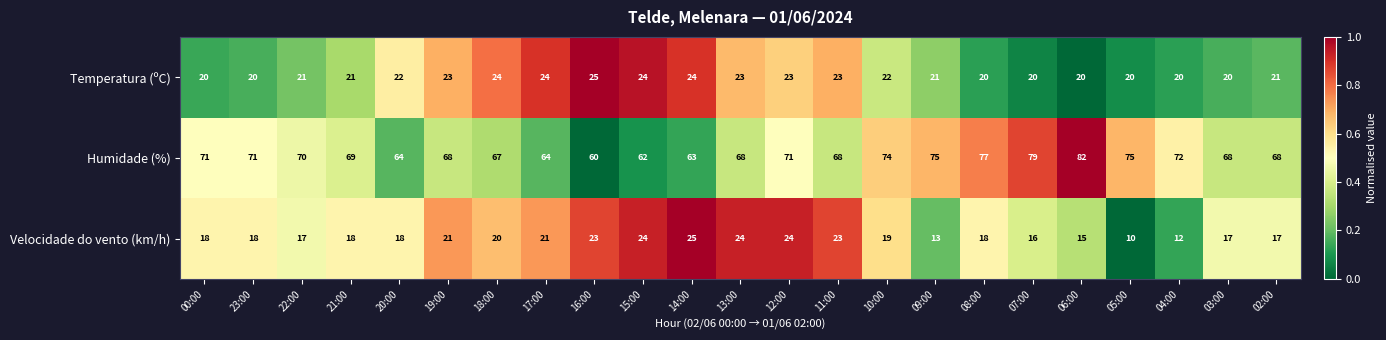

True or false: Velocidade do vento (km/h) has a value of 36 at 19:00.

False